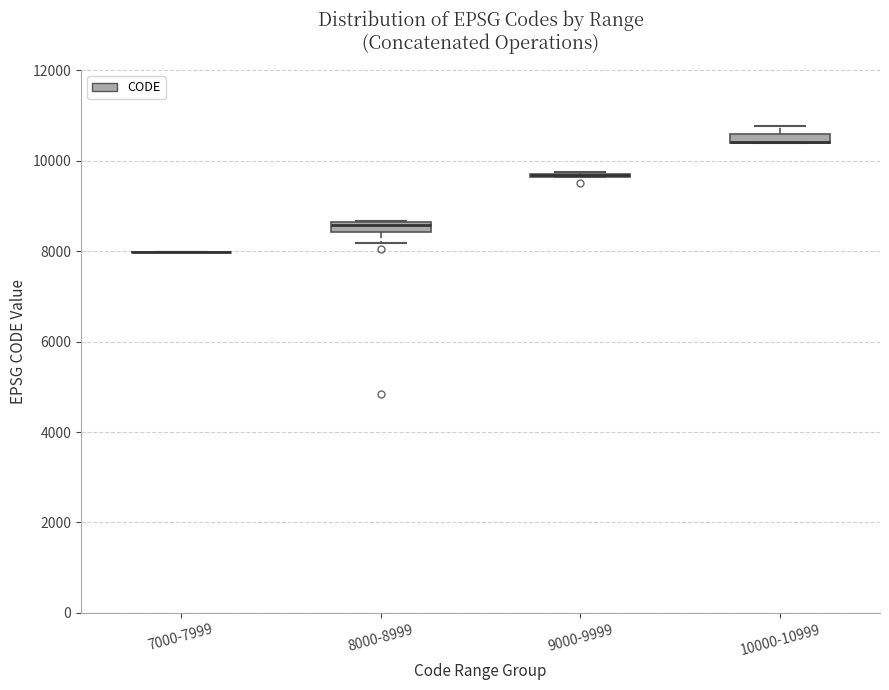

Where is the upper edge of the box for 10000-10999 on the y-axis? The values are not printed on the chart, so give them approximately, as read against the axis.

10600